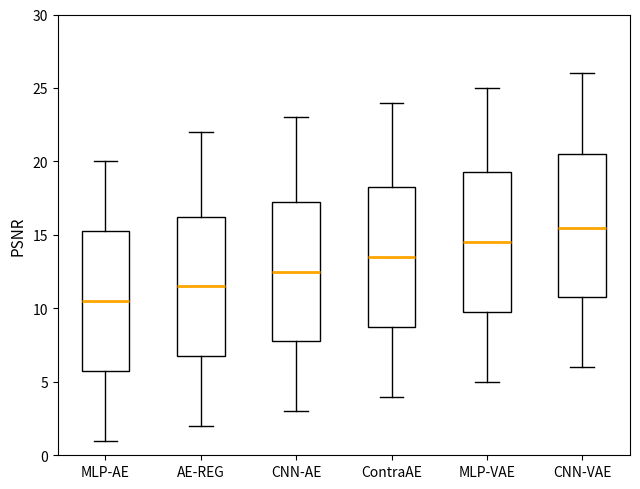

Reading left to right, transcribe this box plot: for each box, give where its median line is, the range the box spans, and where its two whiskers end, as read against the y-axis. The values are not printed on the chart, so give them approximately, as read against the axis.

MLP-AE: median 10.5, box 6.0 to 15.5, whiskers 1.0 to 20.0
AE-REG: median 11.5, box 7.0 to 16.5, whiskers 2.0 to 22.0
CNN-AE: median 12.5, box 8.0 to 17.5, whiskers 3.0 to 23.0
ContraAE: median 13.5, box 9.0 to 18.5, whiskers 4.0 to 24.0
MLP-VAE: median 14.5, box 10.0 to 19.5, whiskers 5.0 to 25.0
CNN-VAE: median 15.5, box 11.0 to 20.5, whiskers 6.0 to 26.0